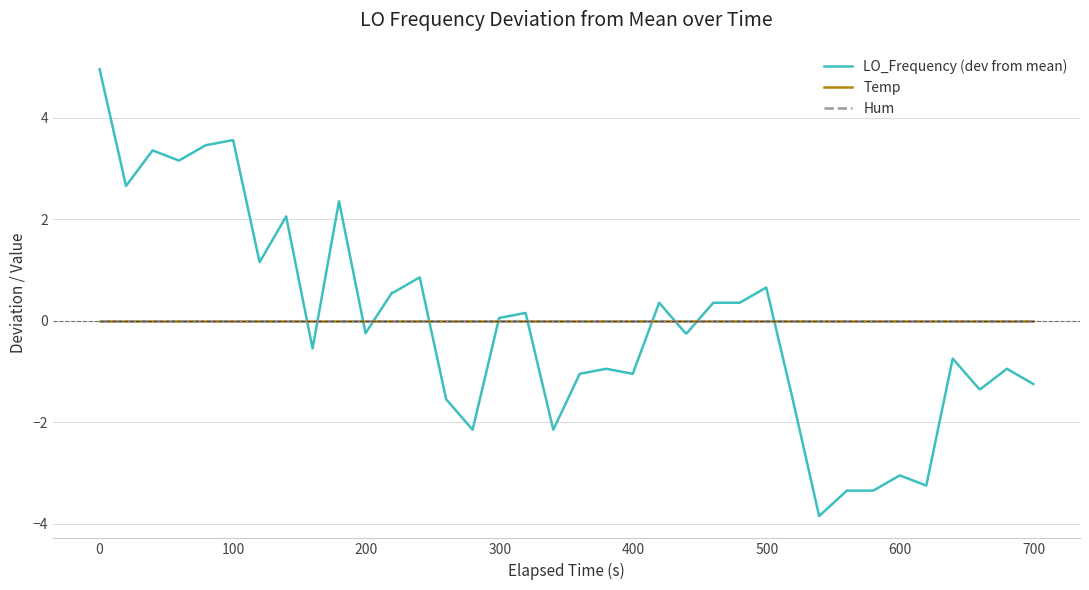

How many intersections are there between LO_Frequency (dev from mean) and Temp?

11